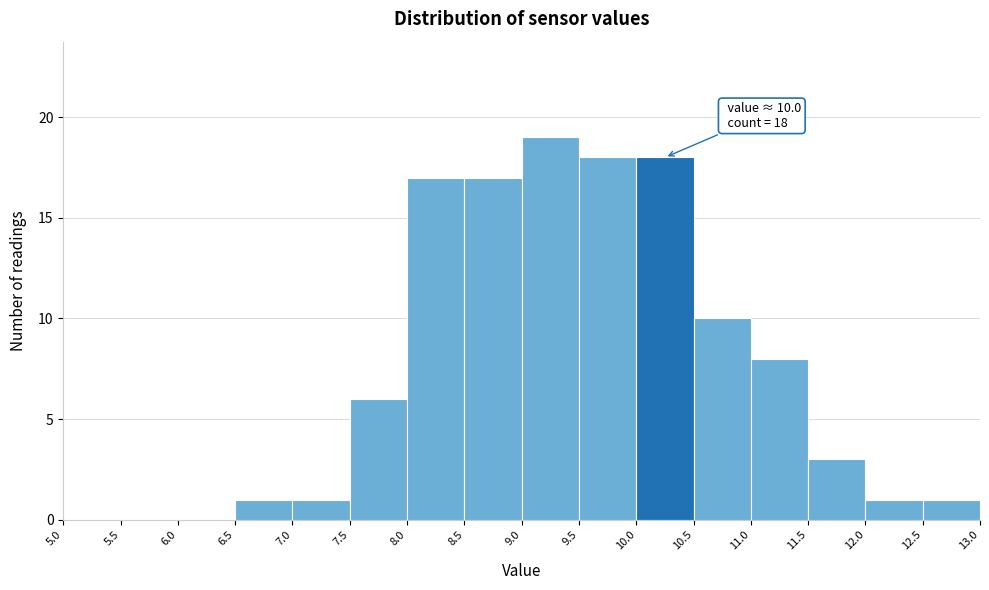

Which range on the x-axis has the tallest bar?

9.0 to 9.5